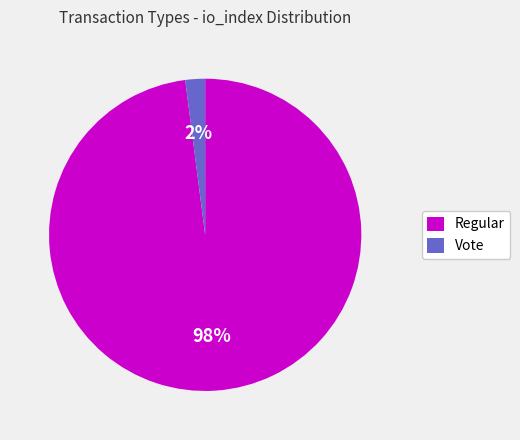

What is the smallest slice in the pie chart?

Vote